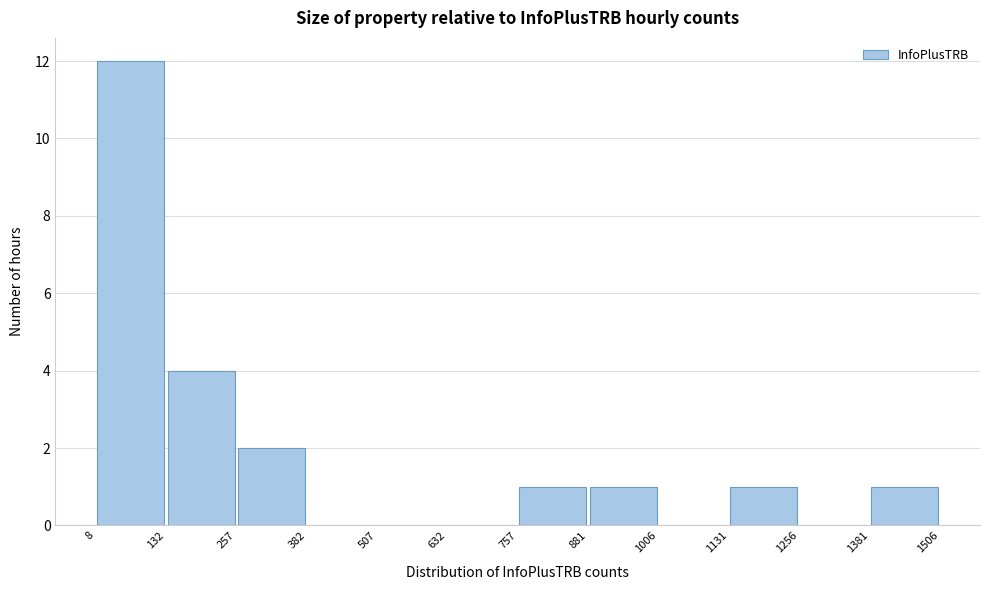

Reading left to right, transcribe this chart: for each bar, give the range it covers on the x-axis and its height. The values are not printed on the chart, so give them approximately, as read against the axis.

8 to 132: 12
132 to 257: 4
257 to 382: 2
382 to 507: 0
507 to 632: 0
632 to 757: 0
757 to 881: 1
881 to 1006: 1
1006 to 1131: 0
1131 to 1256: 1
1256 to 1381: 0
1381 to 1506: 1